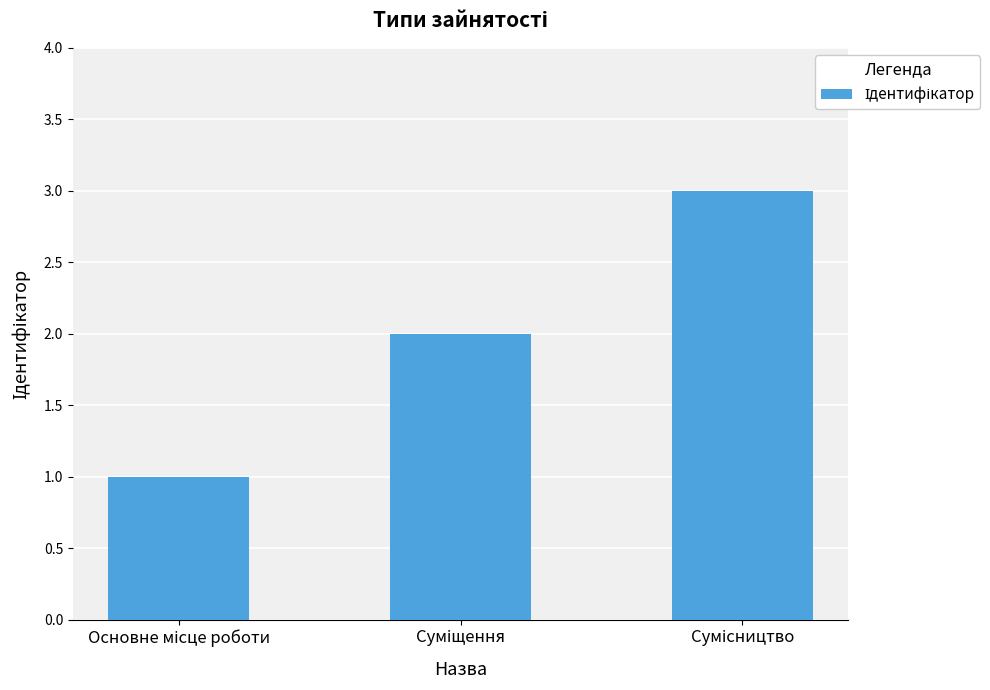

What is the value of the 2nd bar from the left?

2